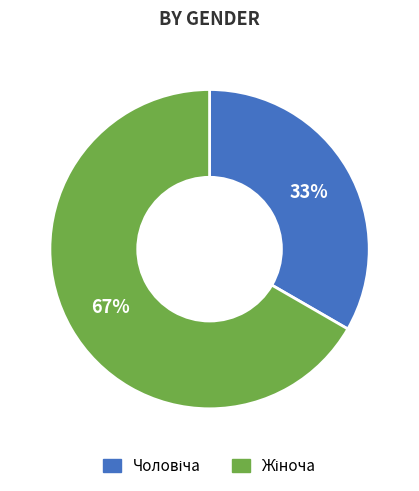

Does any single category account for the majority?

Yes